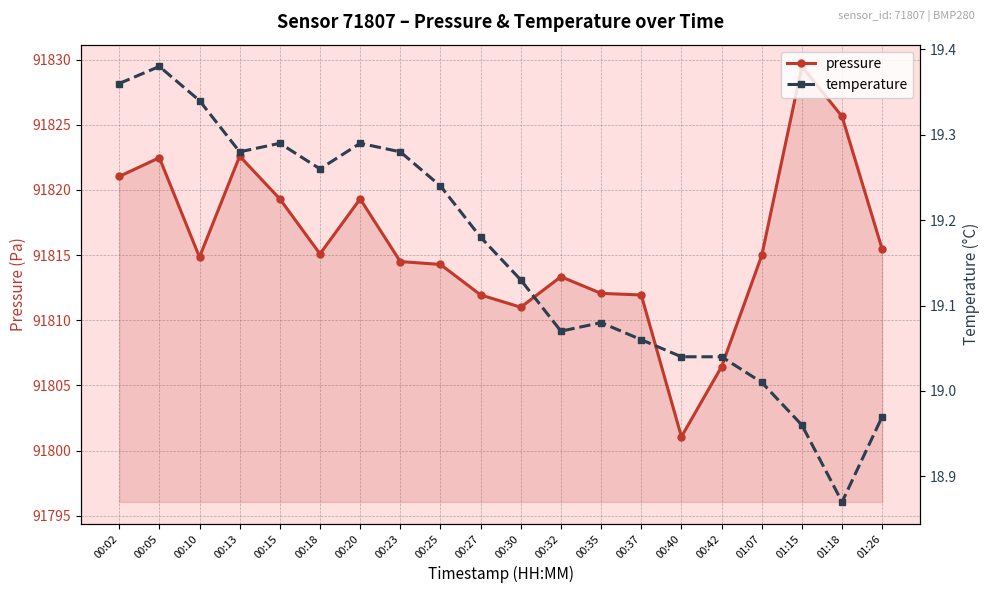

How many data points in temperature are above 19?

17